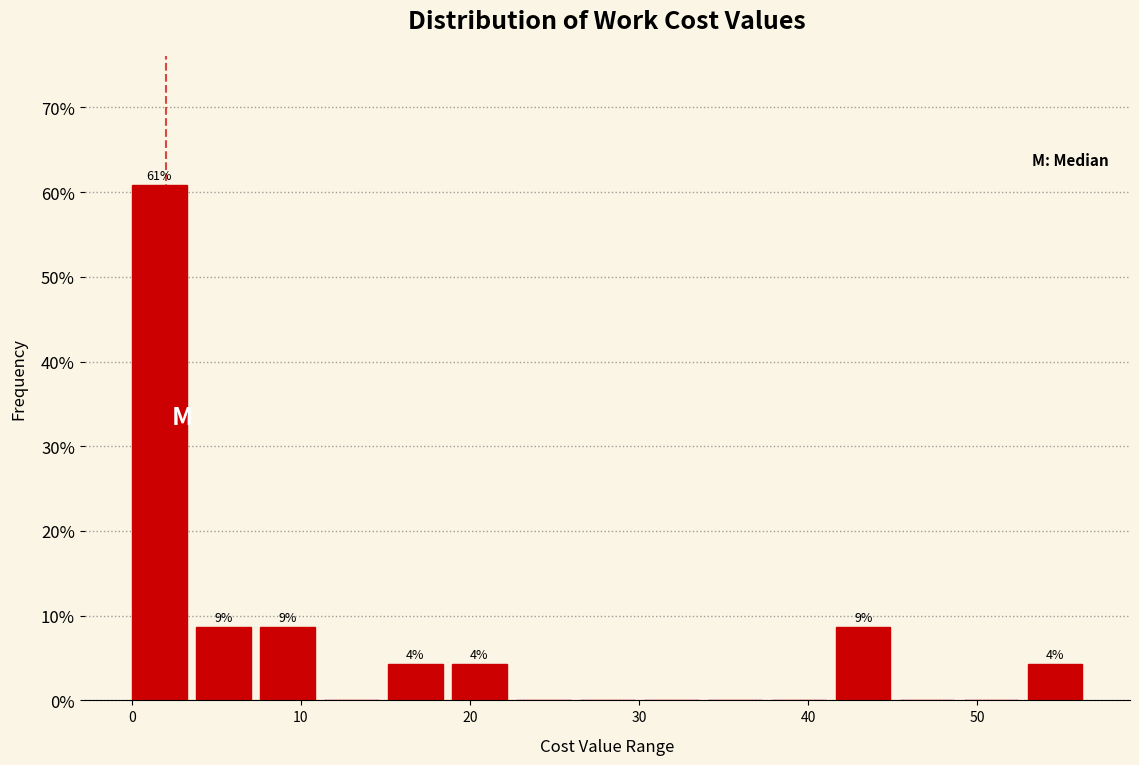

Read against the x-axis, roughly where is the centre of the tallest bar?

2